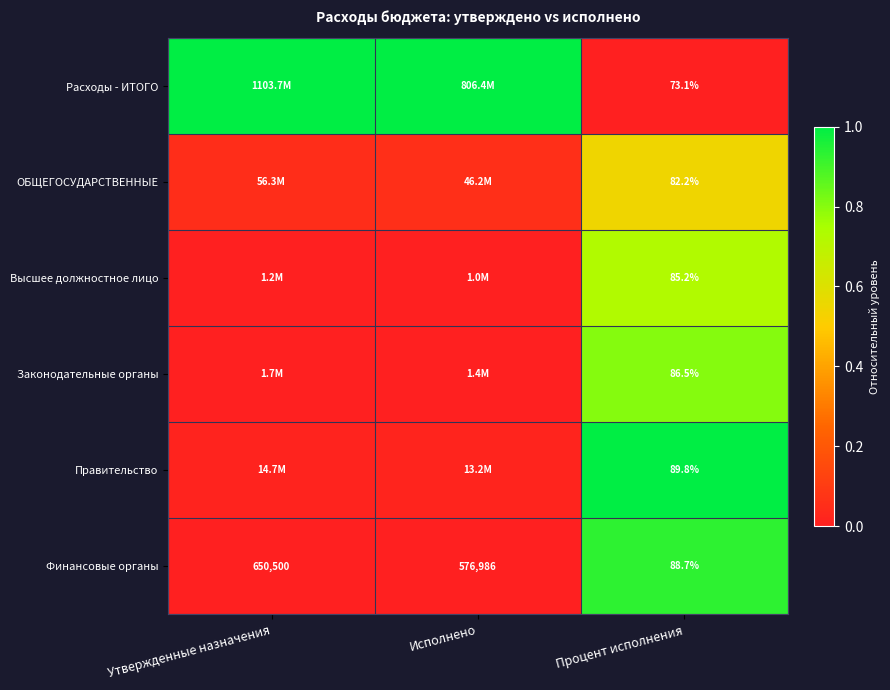

At Процент исполнения, list the series in order from largest to smallest.

Правительство, Финансовые органы, Законодательные органы, Высшее должностное лицо, ОБЩЕГОСУДАРСТВЕННЫЕ, Расходы - ИТОГО